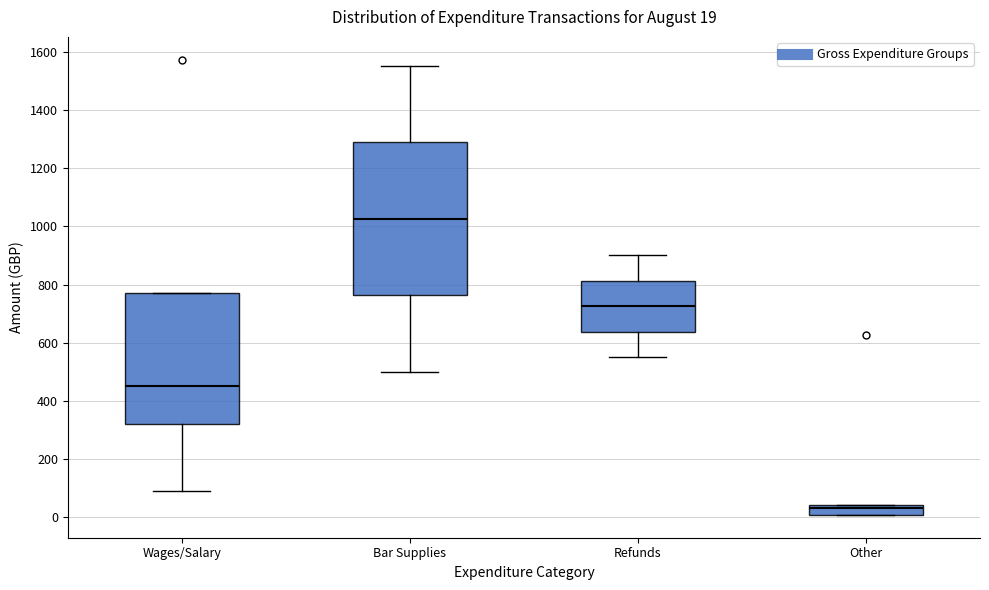

Comparing the boxes themselves (not the whiskers), which one is the tallest?

Bar Supplies